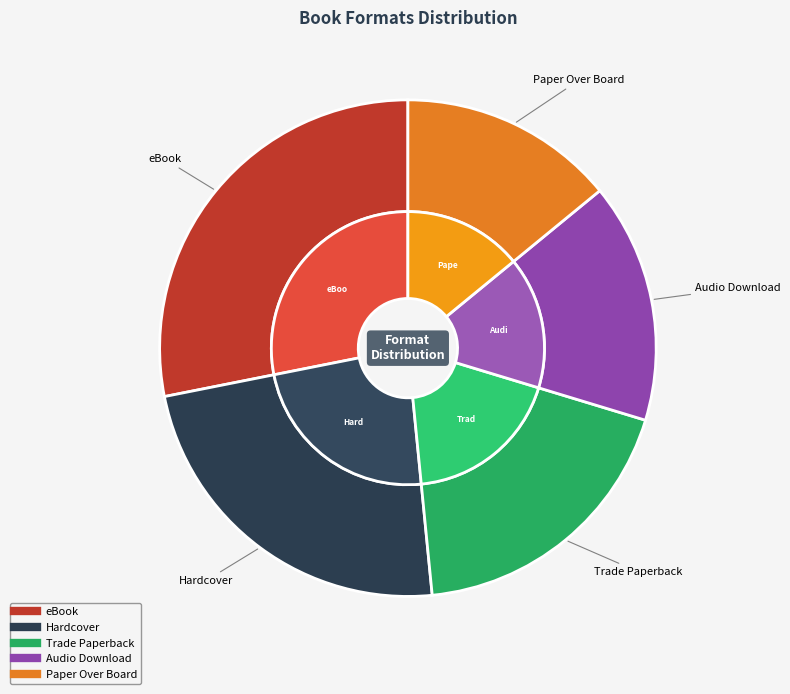

Does any single category account for the majority?

No